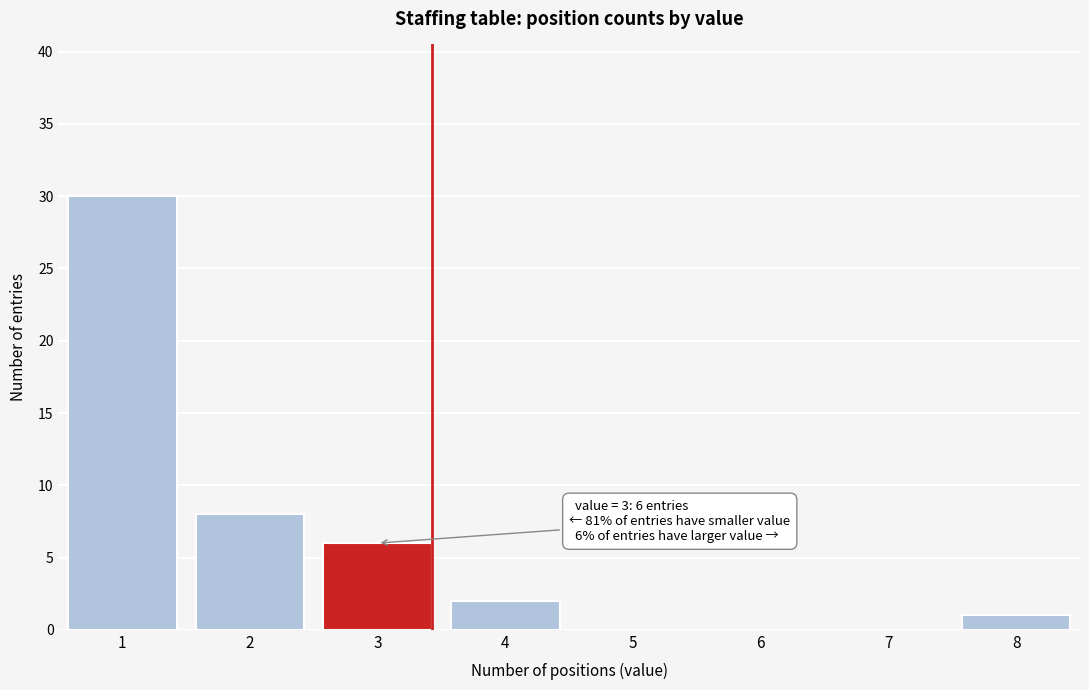

Reading left to right, extract all data points from this chart.

1=30	2=8	3=6	4=2	5=0	6=0	7=0	8=1